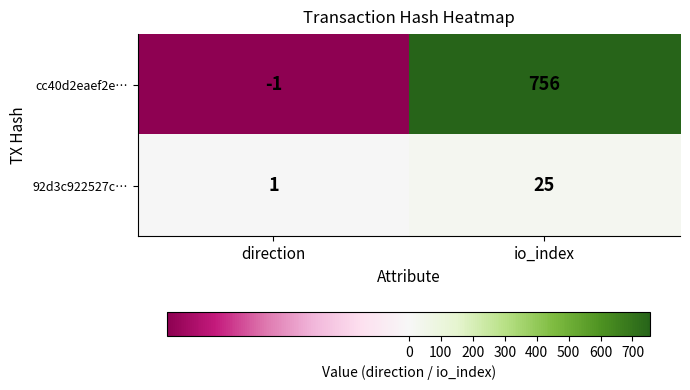

Is it true that cc40d2eaef2e… equals -1 at direction?

True